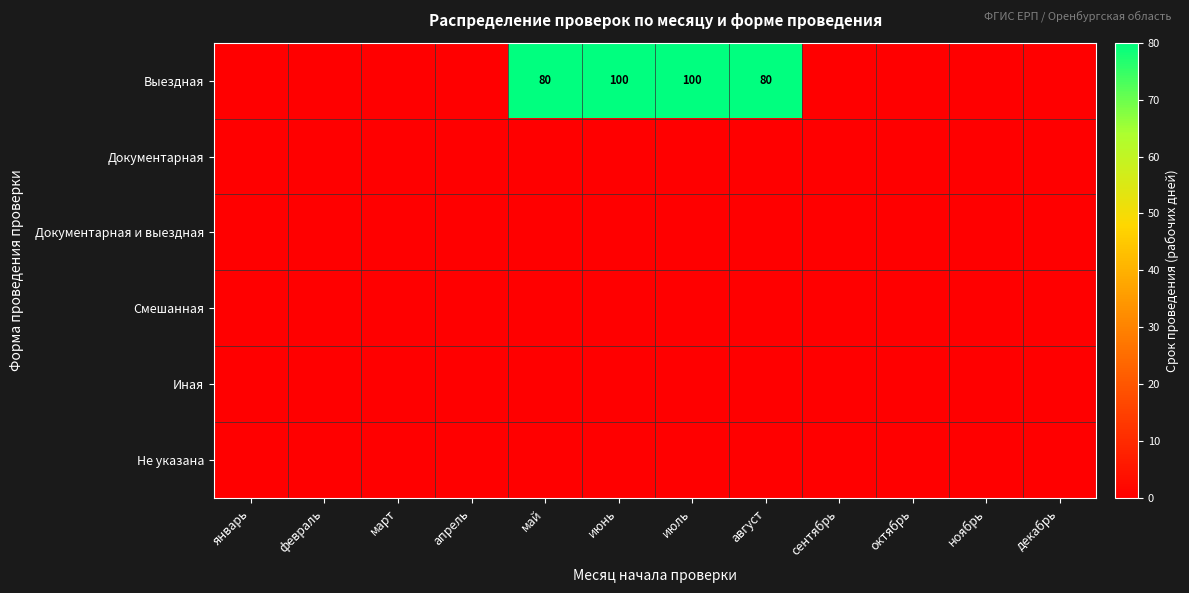

How many data points does each series have?

12